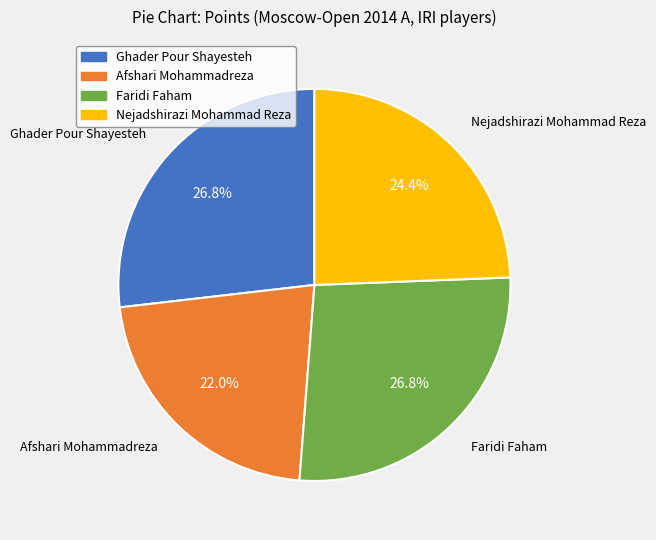

To the nearest percent, what is the average slice percentage?

25%